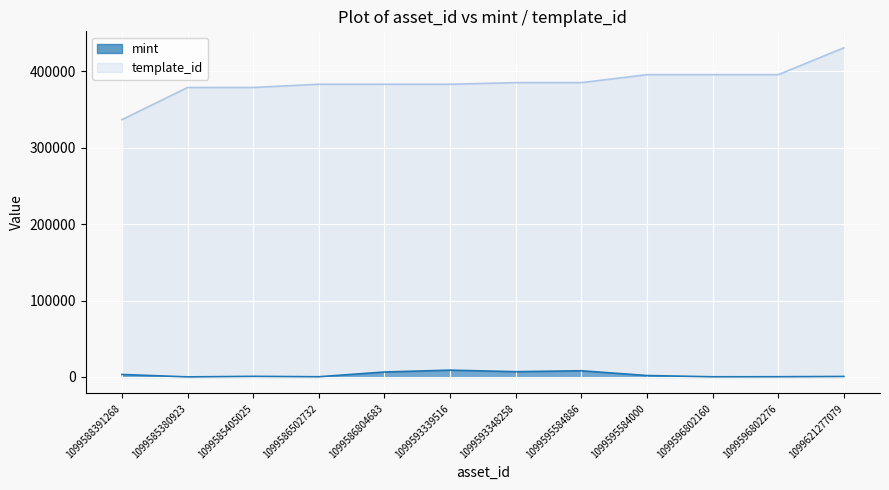

At which label does mint first exceed 1778?

1099588391268